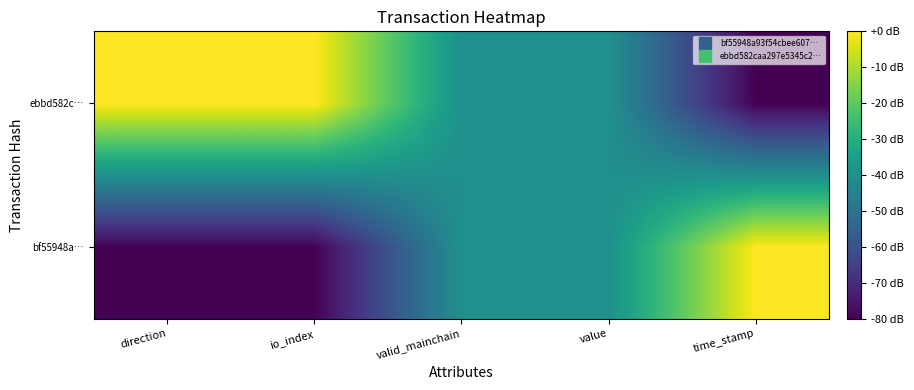

Which has a higher value, time_stamp or valid_mainchain?

time_stamp